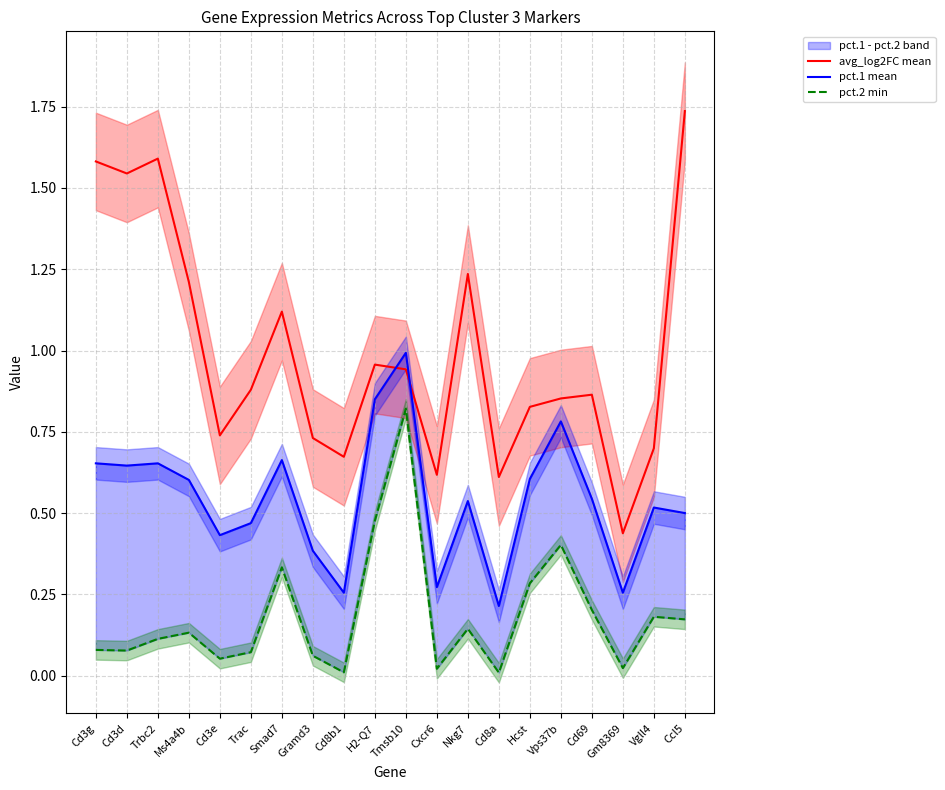

Between Trac and Gramd3, which is larger?

Trac